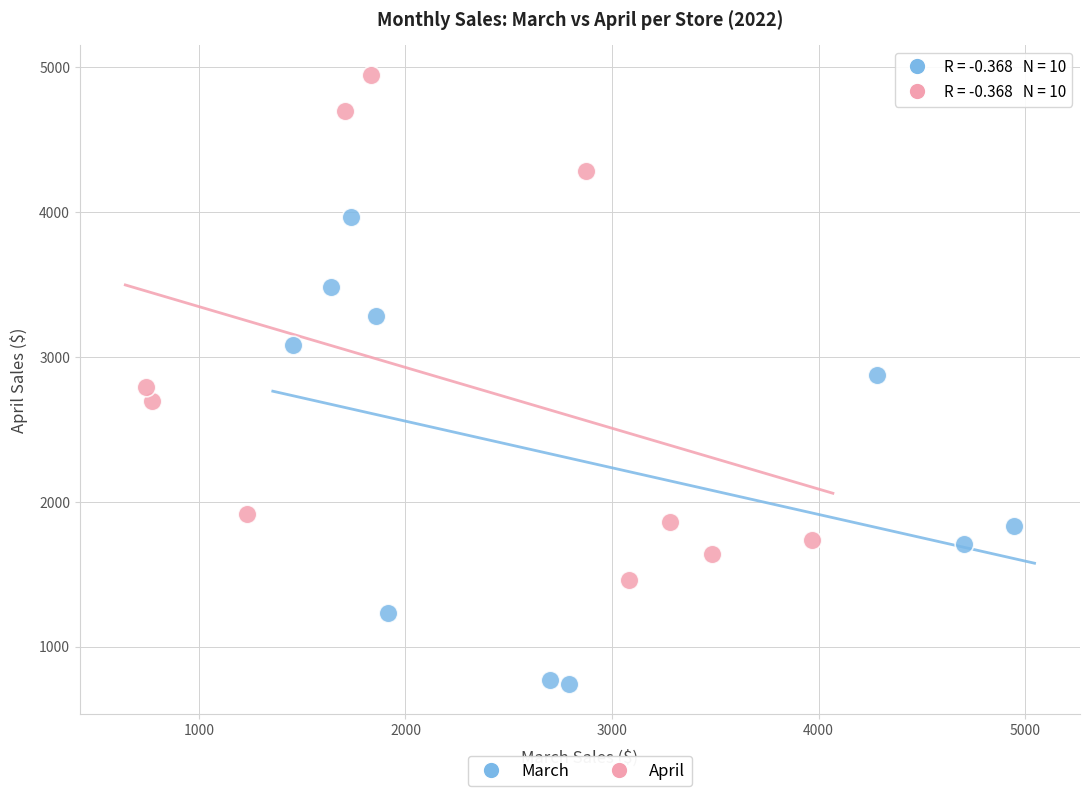

Which series reaches the maximum Y coordinate?

April